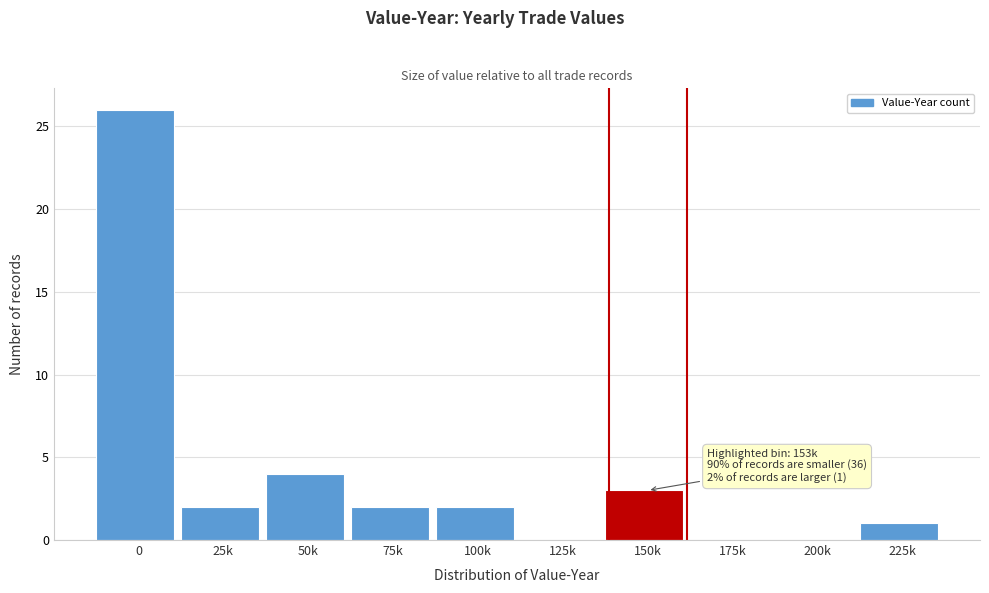

Reading left to right, extract all data points from this chart.

0=26	25k=2	50k=4	75k=2	100k=2	125k=0	150k=3	175k=0	200k=0	225k=1